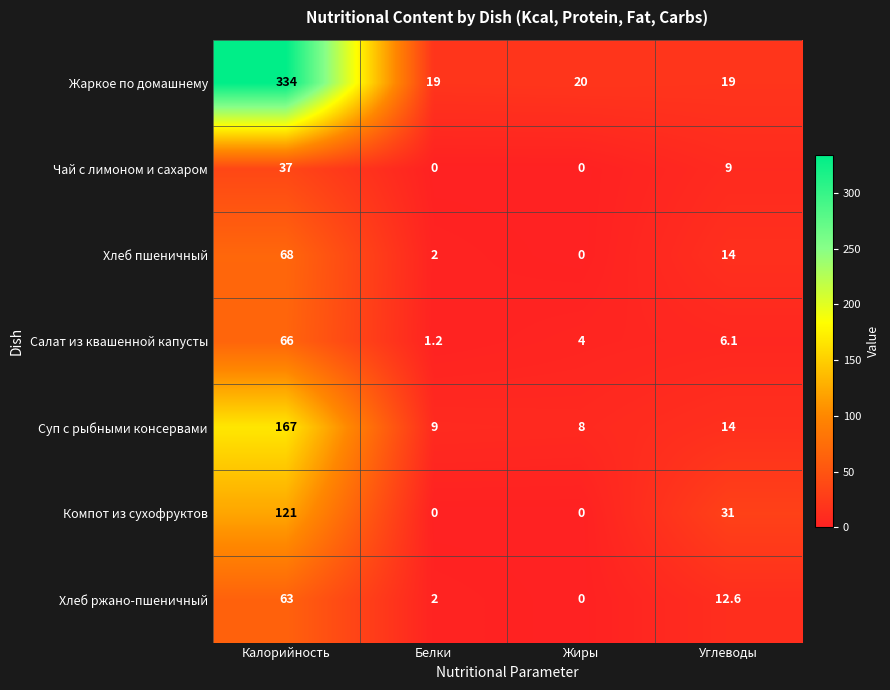

List the series in order of their peak value, lowest first.

Чай с лимоном и сахаром, Хлеб ржано-пшеничный, Салат из квашенной капусты, Хлеб пшеничный, Компот из сухофруктов, Суп с рыбными консервами, Жаркое по домашнему